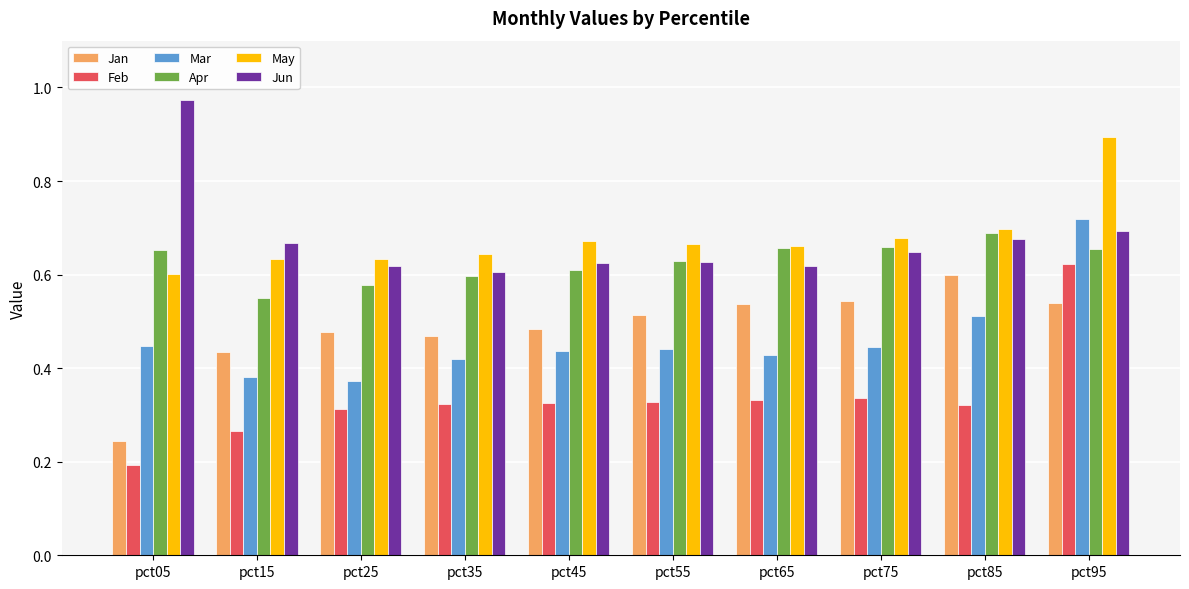

The value of May at pct15 is 1.0. True or false?

False